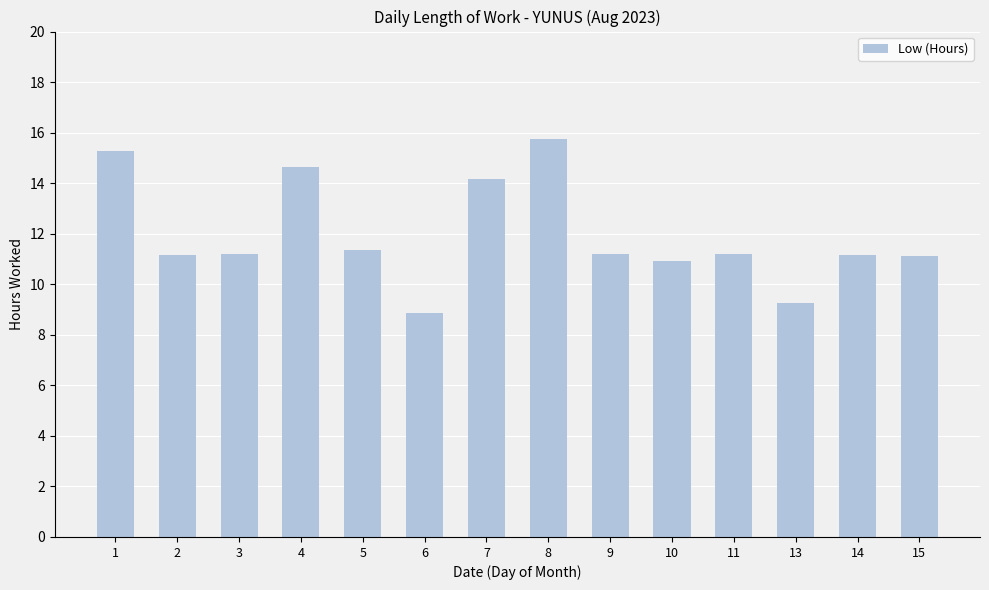

The chart shows a value of 18.4 at 14. True or false?

False